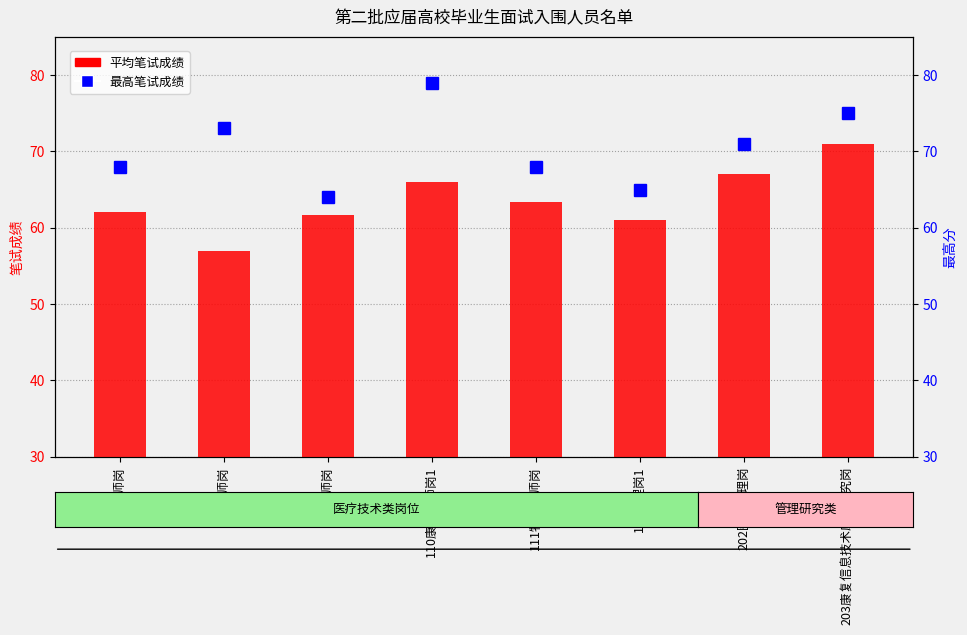

What is the average value of the 平均笔试成绩 series?

63.6